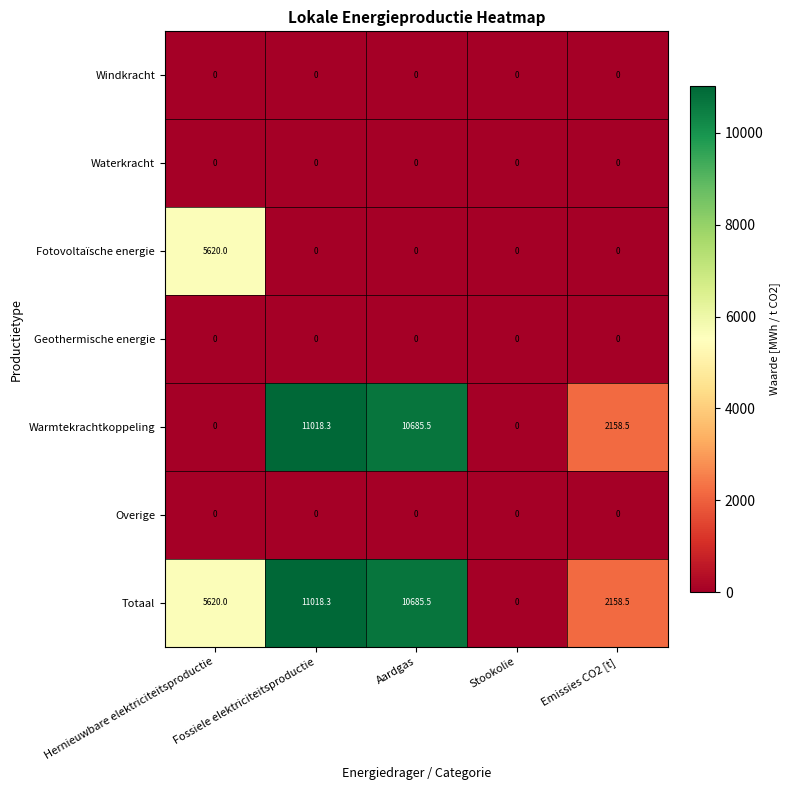

Which series changed the most between Hernieuwbare elektriciteitsproductie and Emissies CO2 [t]?

Fotovoltaïsche energie